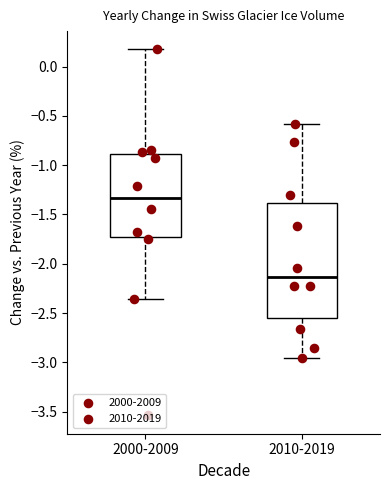

Reading left to right, transcribe this box plot: for each box, give where its median line is, the range the box spans, and where its two whiskers end, as read against the y-axis. The values are not printed on the chart, so give them approximately, as read against the axis.

2000-2009: median -1.35, box -1.75 to -0.90, whiskers -2.35 to 0.15
2010-2019: median -2.15, box -2.55 to -1.40, whiskers -2.95 to -0.60